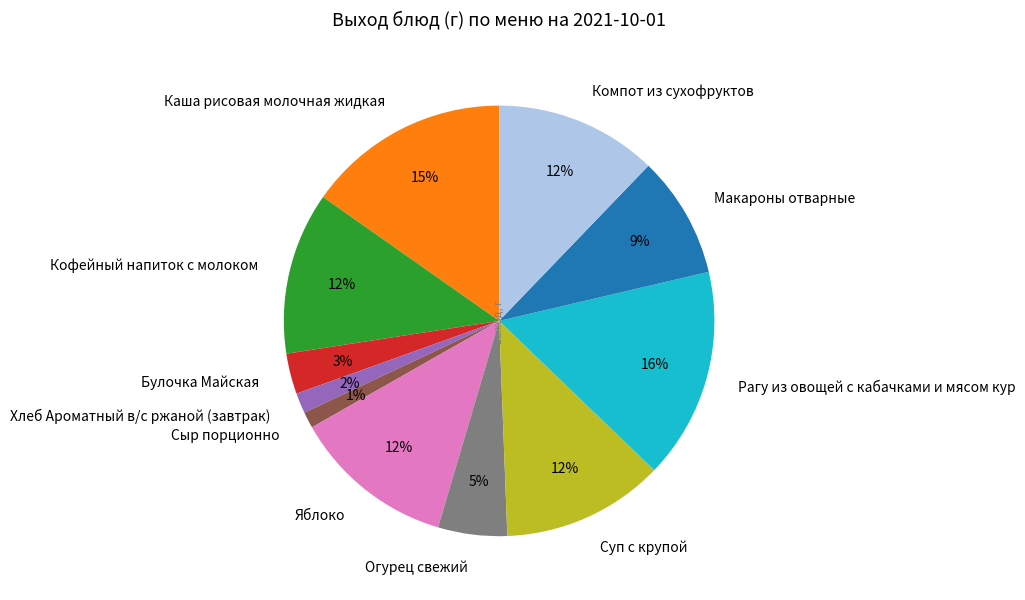

True or false: Сыр порционно accounts for 1% of the total.

True